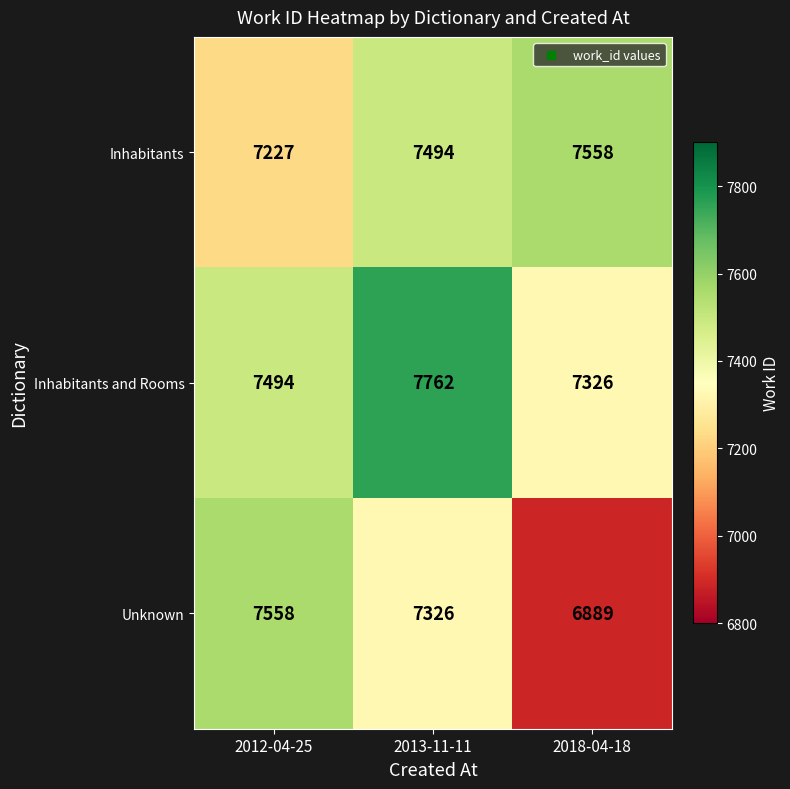

Is it true that Inhabitants and Rooms equals 13243 at 2012-04-25?

False